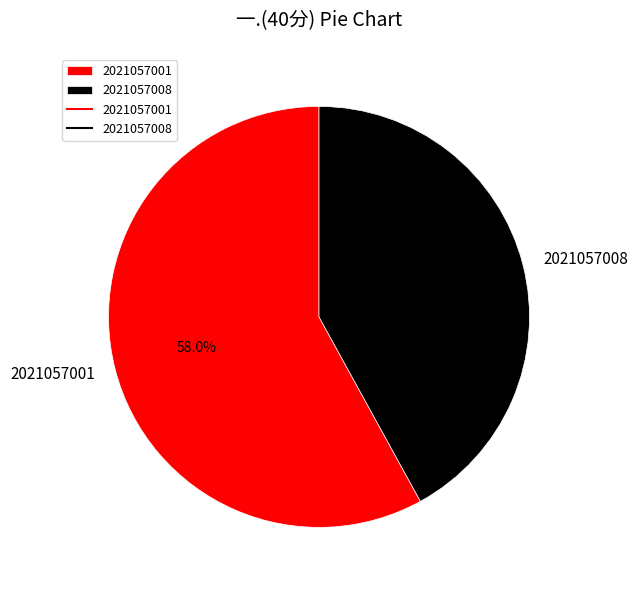

Combined, what portion of the pie is 2021057008 and 2021057001?

100.0%